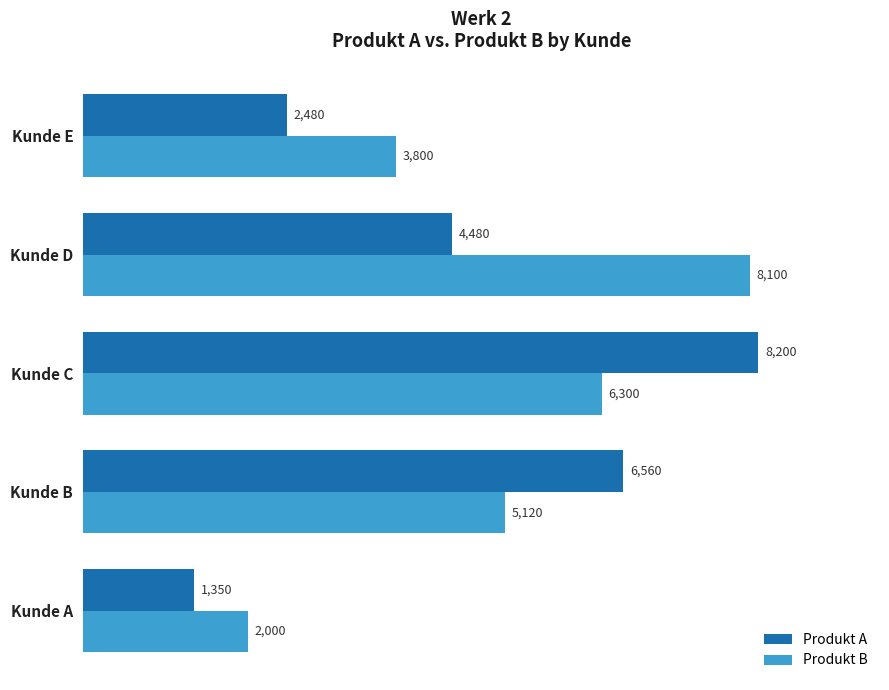

How many data points does each series have?

5